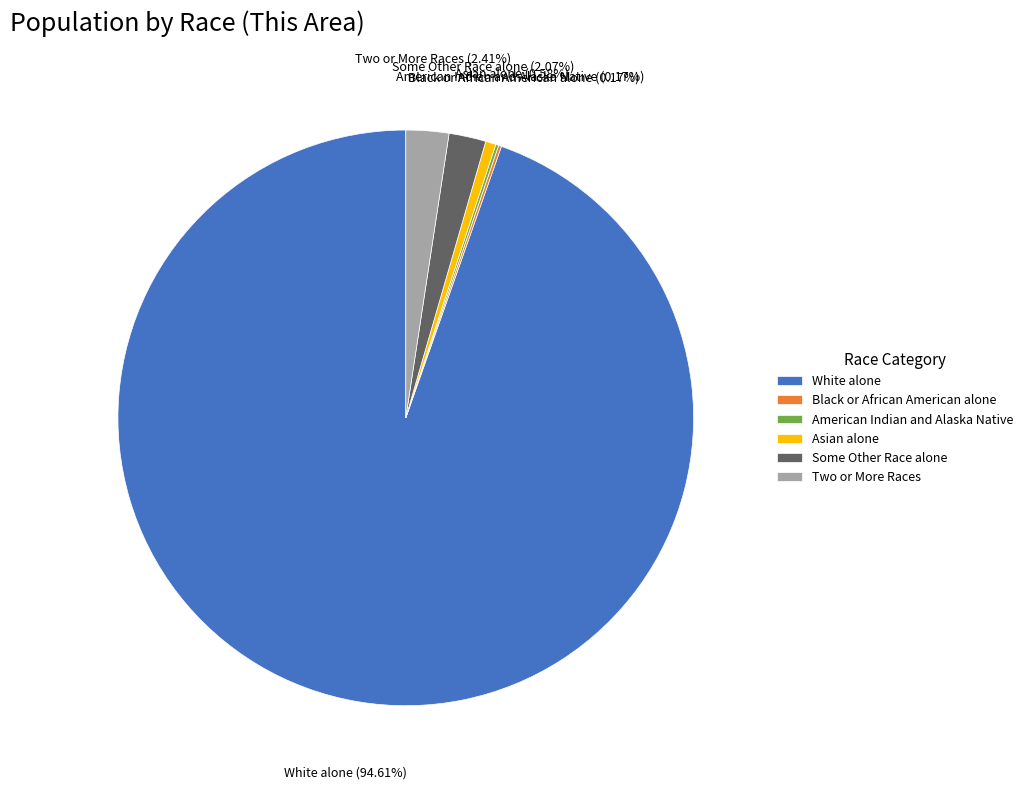

What is the largest slice in the pie chart?

White alone